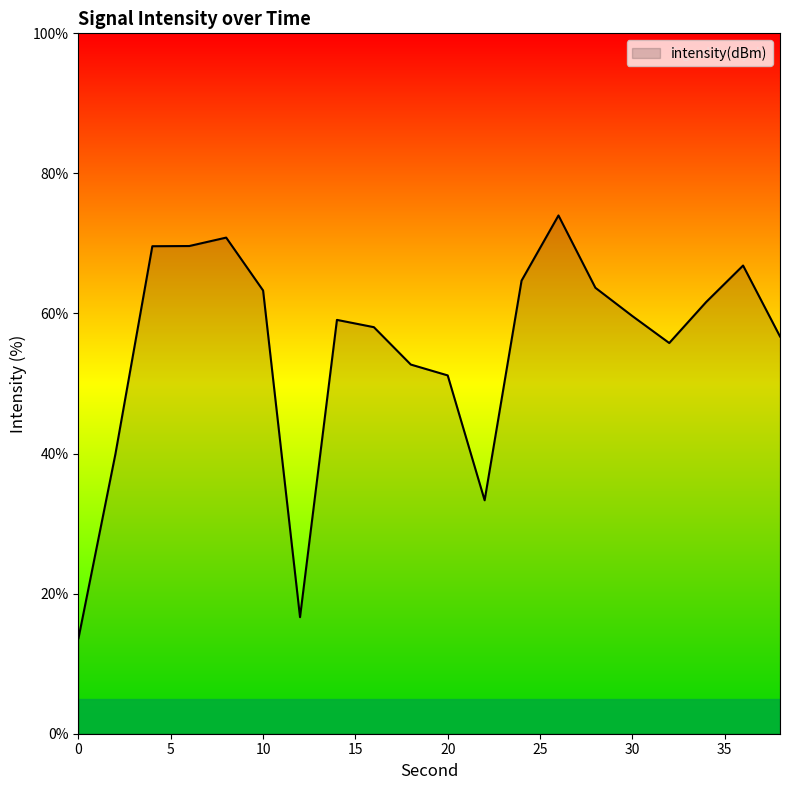

What is the maximum value shown in the chart?

74.0